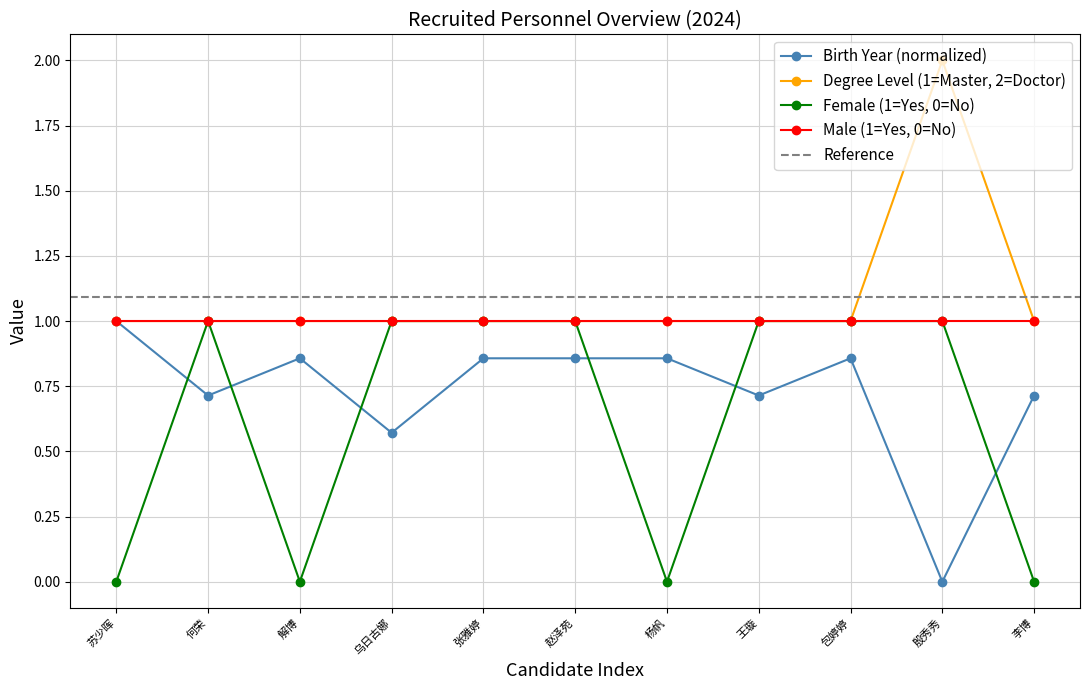

What is the maximum value for Male (1=Yes, 0=No)?

1.0